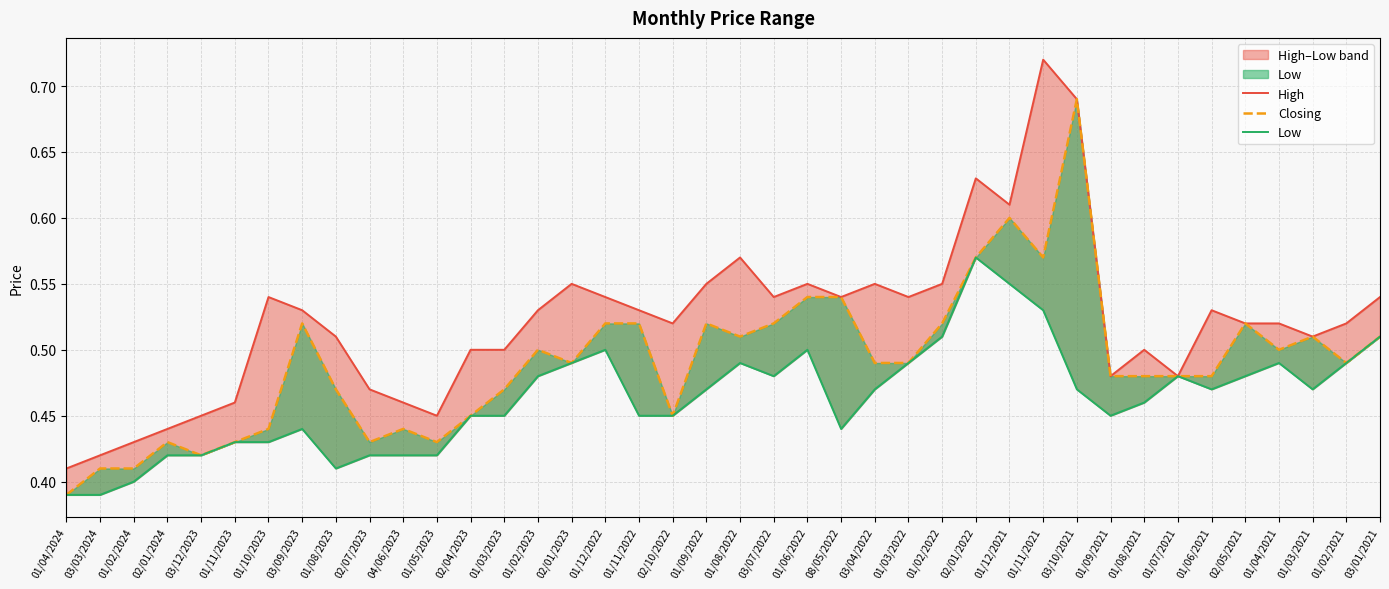

List the series in order of their overall mean, highest first.

High, Closing, Low